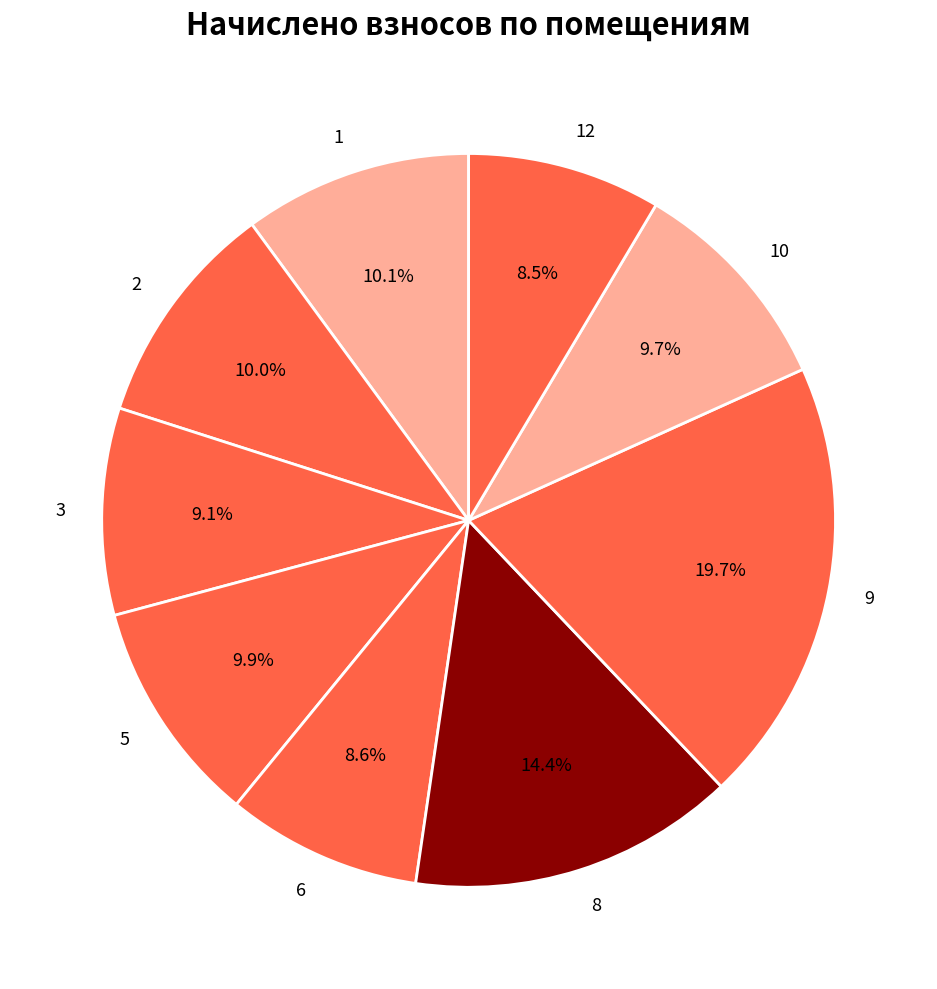

To the nearest percent, what is the difference between the largest and smallest slice percentages?

11%